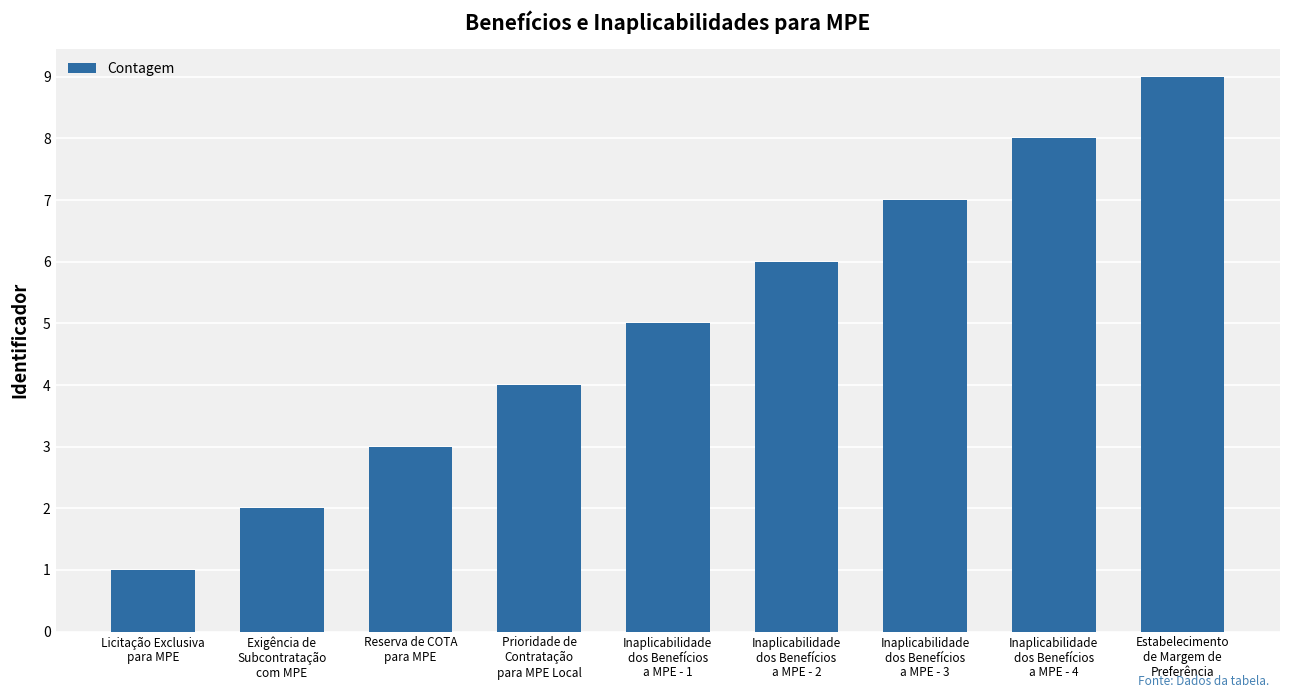

At which category does the chart reach its minimum across all series?

Licitação Exclusiva
para MPE